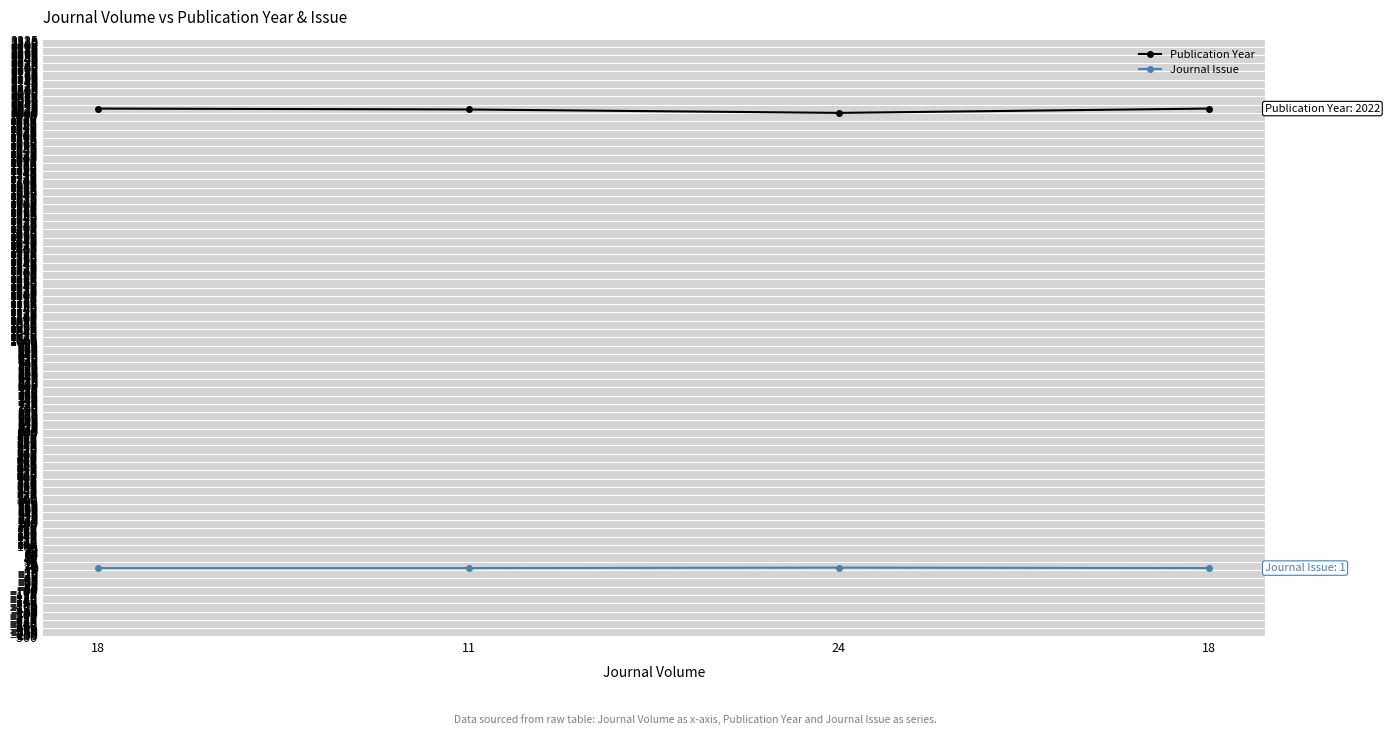

What is the sum of the Publication Year values at 24 and 18?

4025